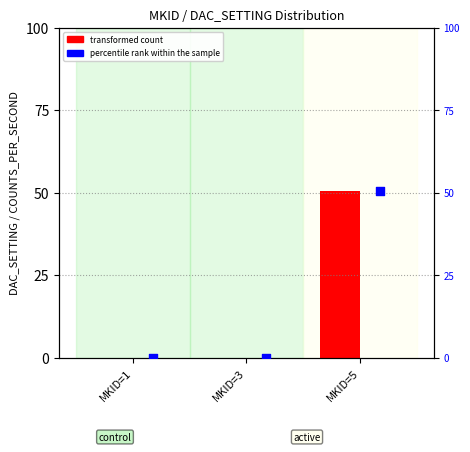

What are all the series names shown in the legend?

transformed count, percentile rank within the sample